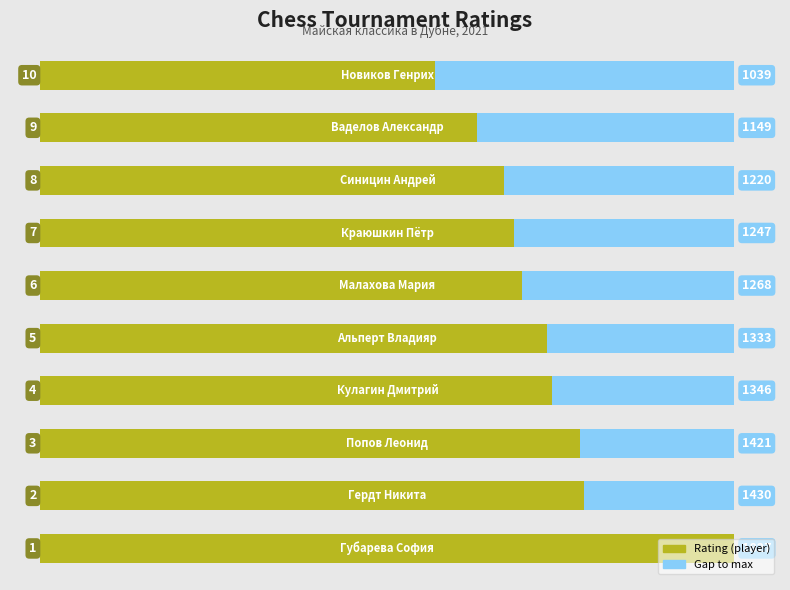

Is it true that the value at 2 is 325?

False